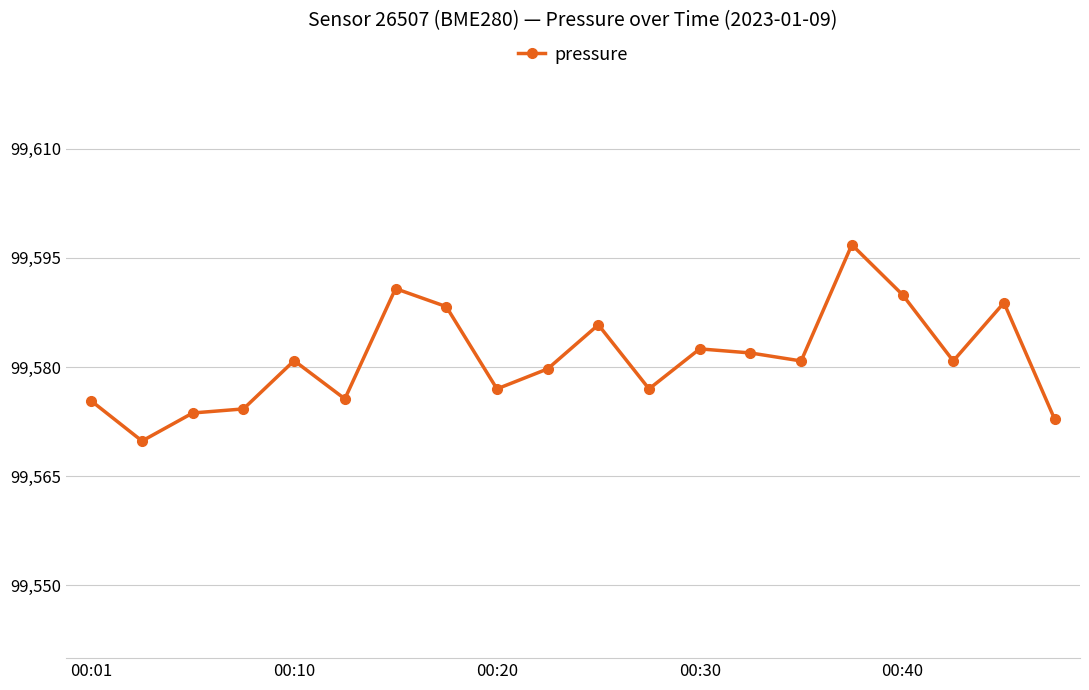

What is the minimum value shown in the chart?

99569.8